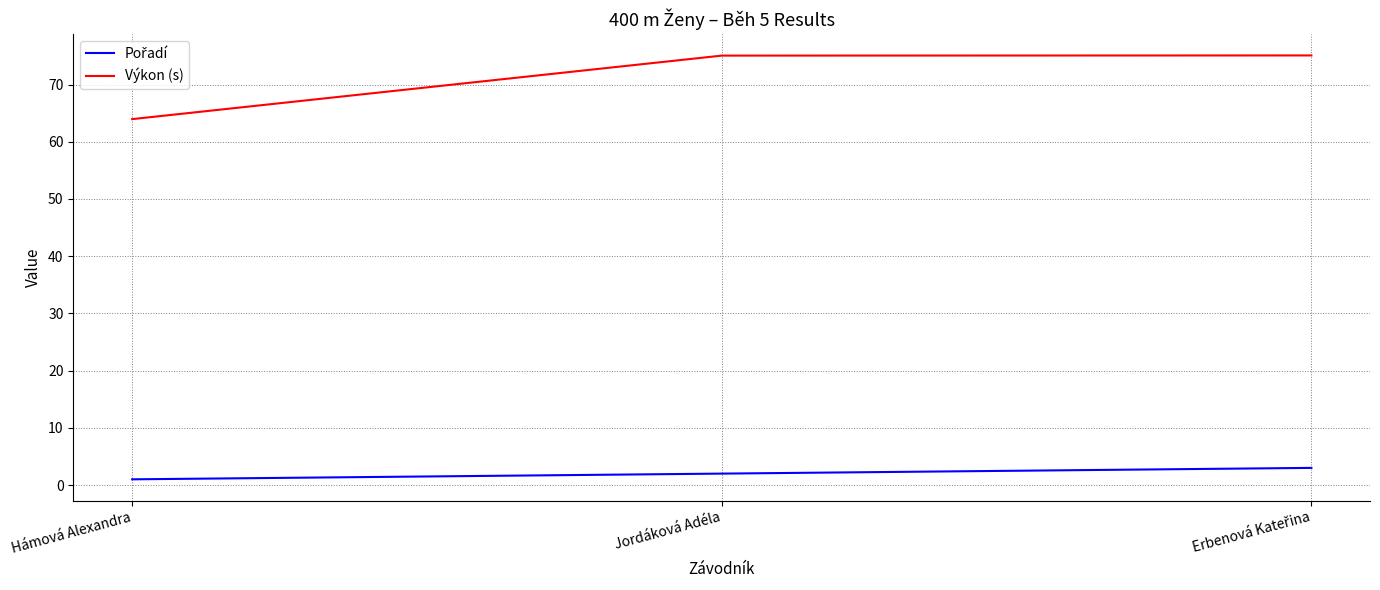

Which series has the widest spread of values?

Výkon (s)